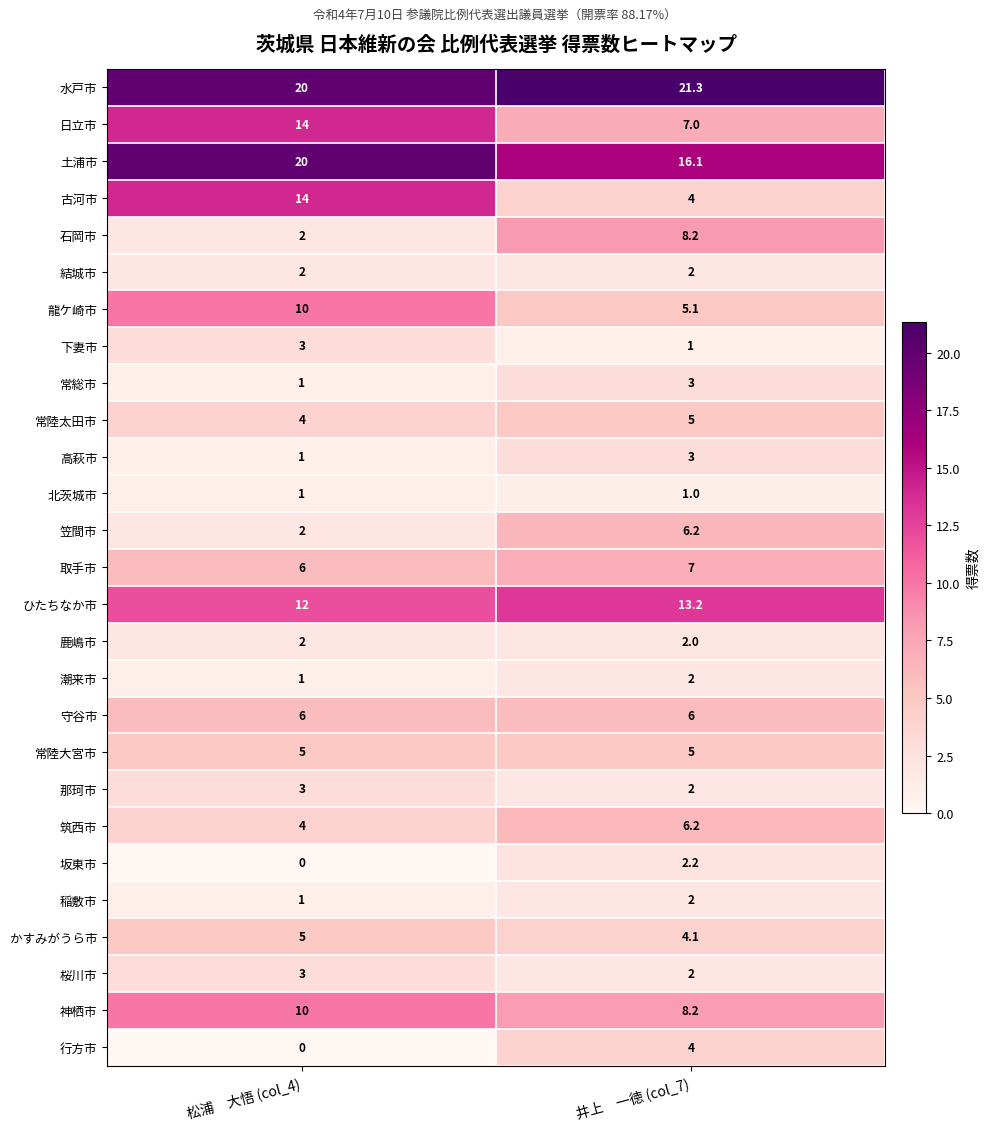

True or false: 下妻市 has a value of 1.0 at 井上　一徳 (col_7).

True